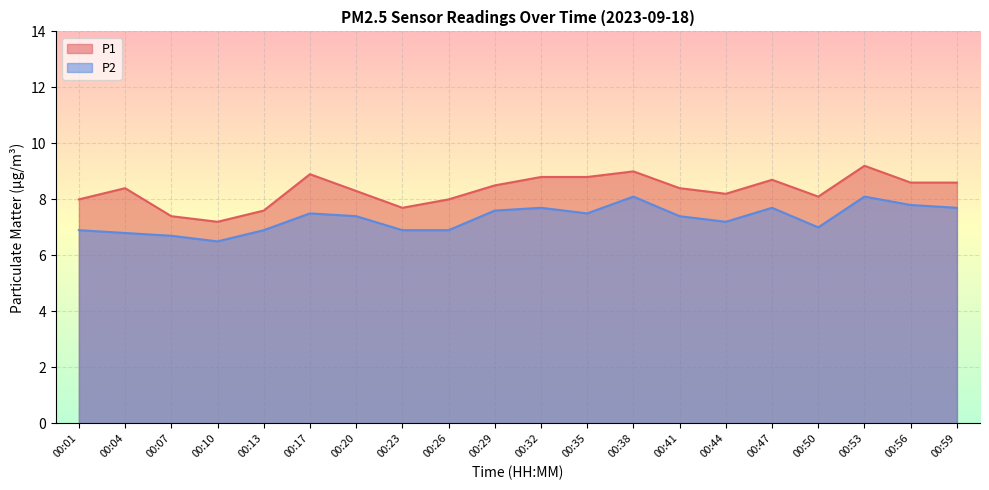

The value of P1 at 00:38 is 12.4. True or false?

False